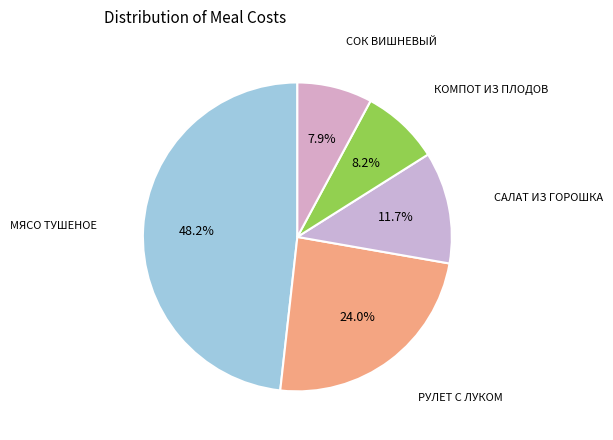

Count the number of slices in the pie.

5